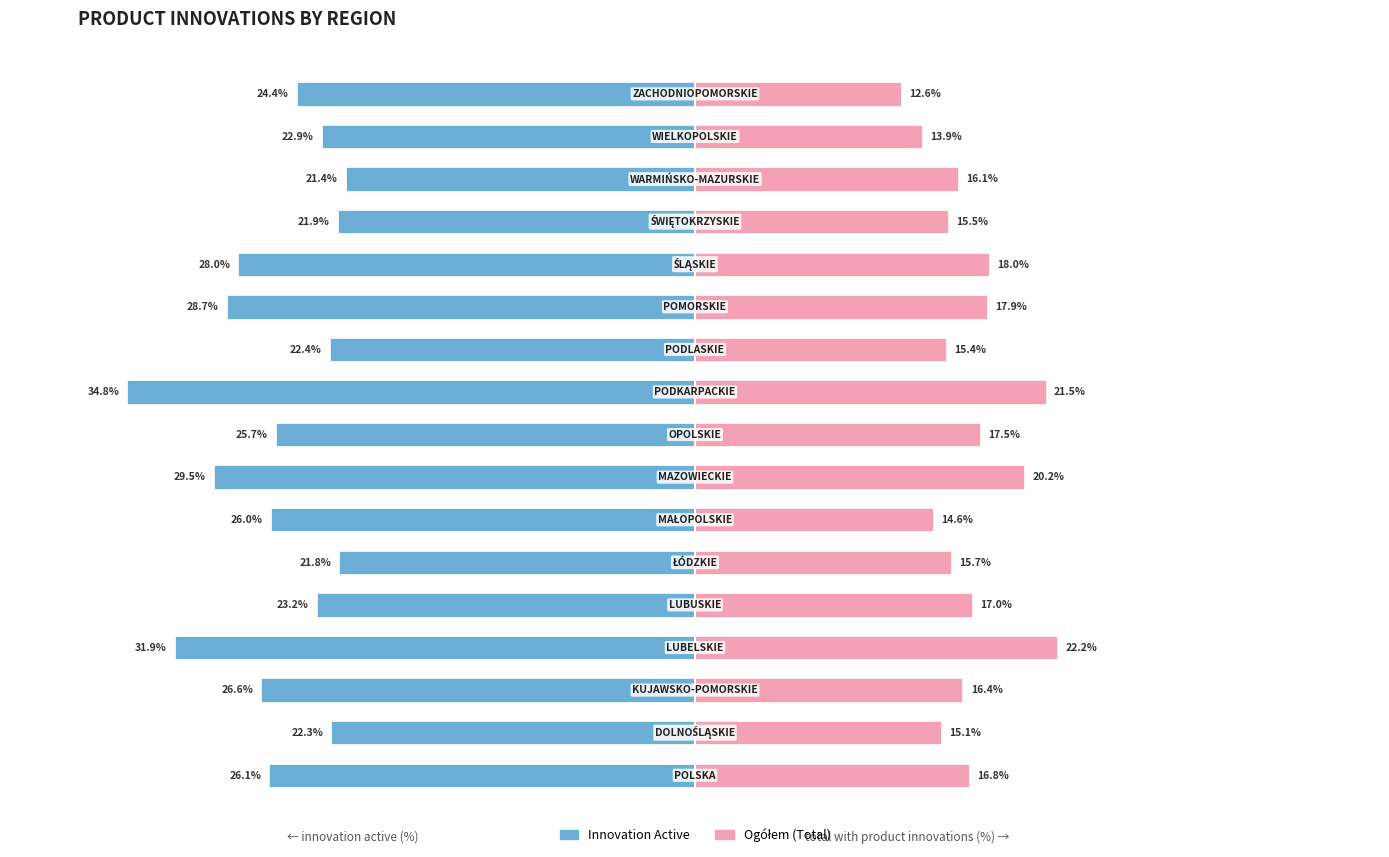

Reading left to right, extract all data points from this chart.

innovation active: -26.1	-22.3	-26.6	-31.9	-23.2	-21.8	-26.0	-29.5	-25.7	-34.8	-22.4	-28.7	-28.0	-21.9	-21.4	-22.9	-24.4
ogółem (total): 16.8	15.1	16.4	22.2	17.0	15.7	14.6	20.2	17.5	21.5	15.4	17.9	18.0	15.5	16.1	13.9	12.6